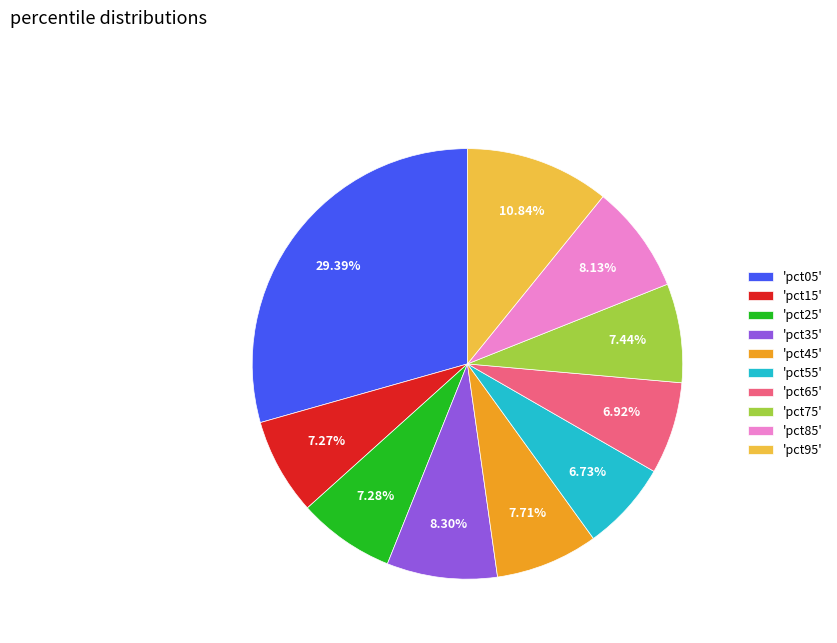

What is the ratio of the value at 'pct35' to the value at 'pct95'?

0.8